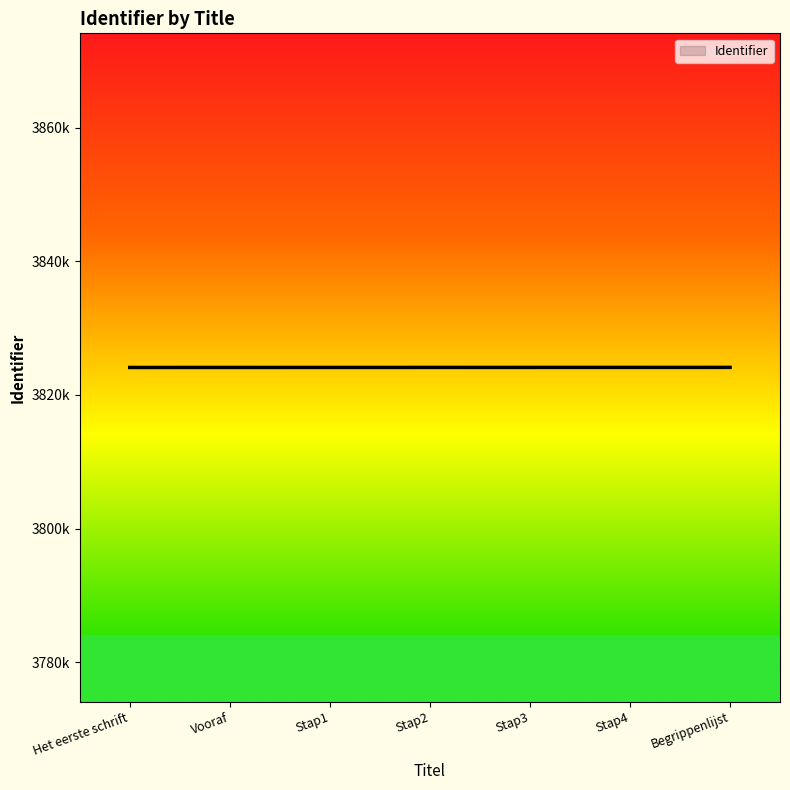

What is the label of the 7th point from the left?

Begrippenlijst